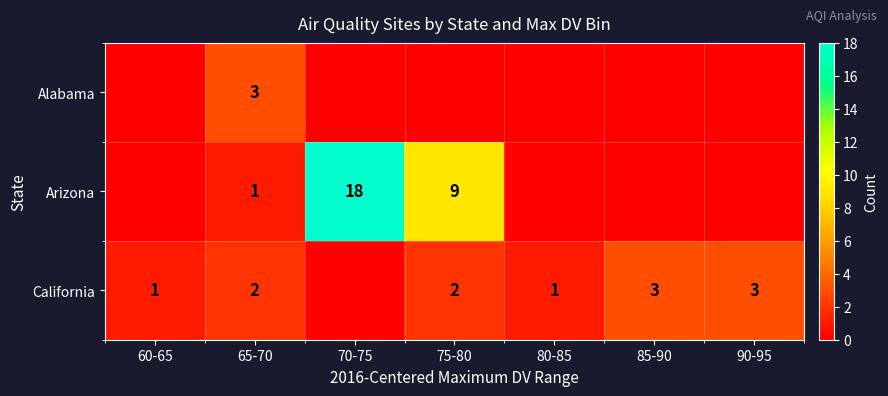

The value of Arizona at 70-75 is 29. True or false?

False